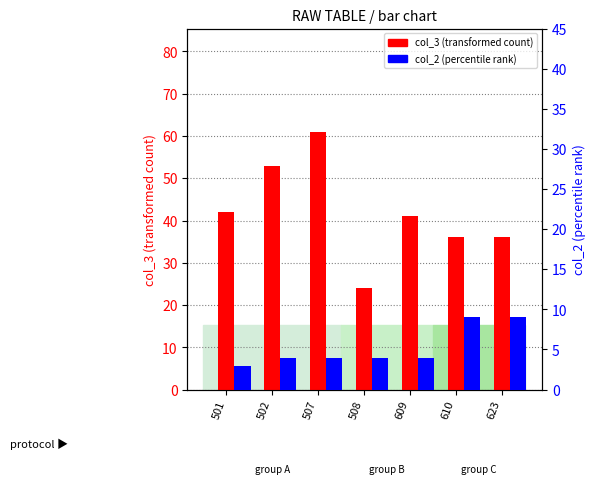

Rank the series by their average value, from highest to lowest.

col_3 (transformed count), col_2 (percentile rank)